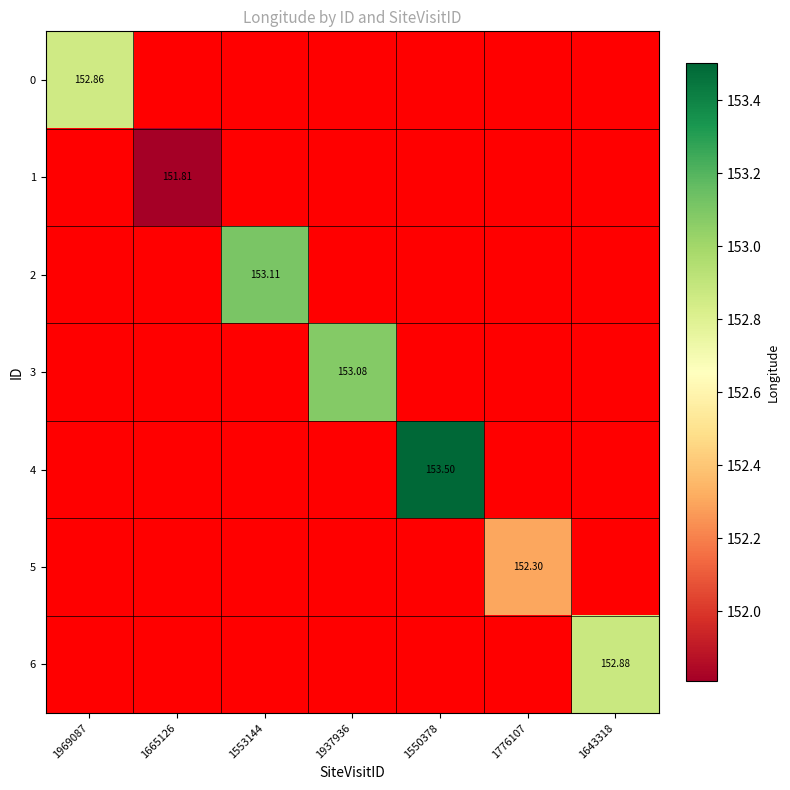

At 1665126, list the series in order from smallest to largest.

0, 1, 2, 3, 4, 5, 6